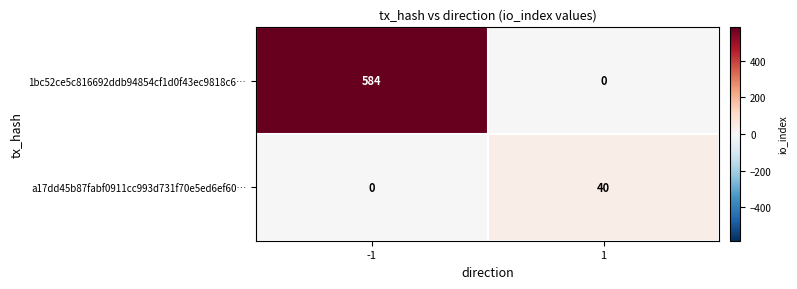

Reading left to right, list all the values displayed in this chart.

1bc52ce5c816692ddb94854cf1d0f43ec9818c6…: 584	0
a17dd45b87fabf0911cc993d731f70e5ed6ef60…: 0	40